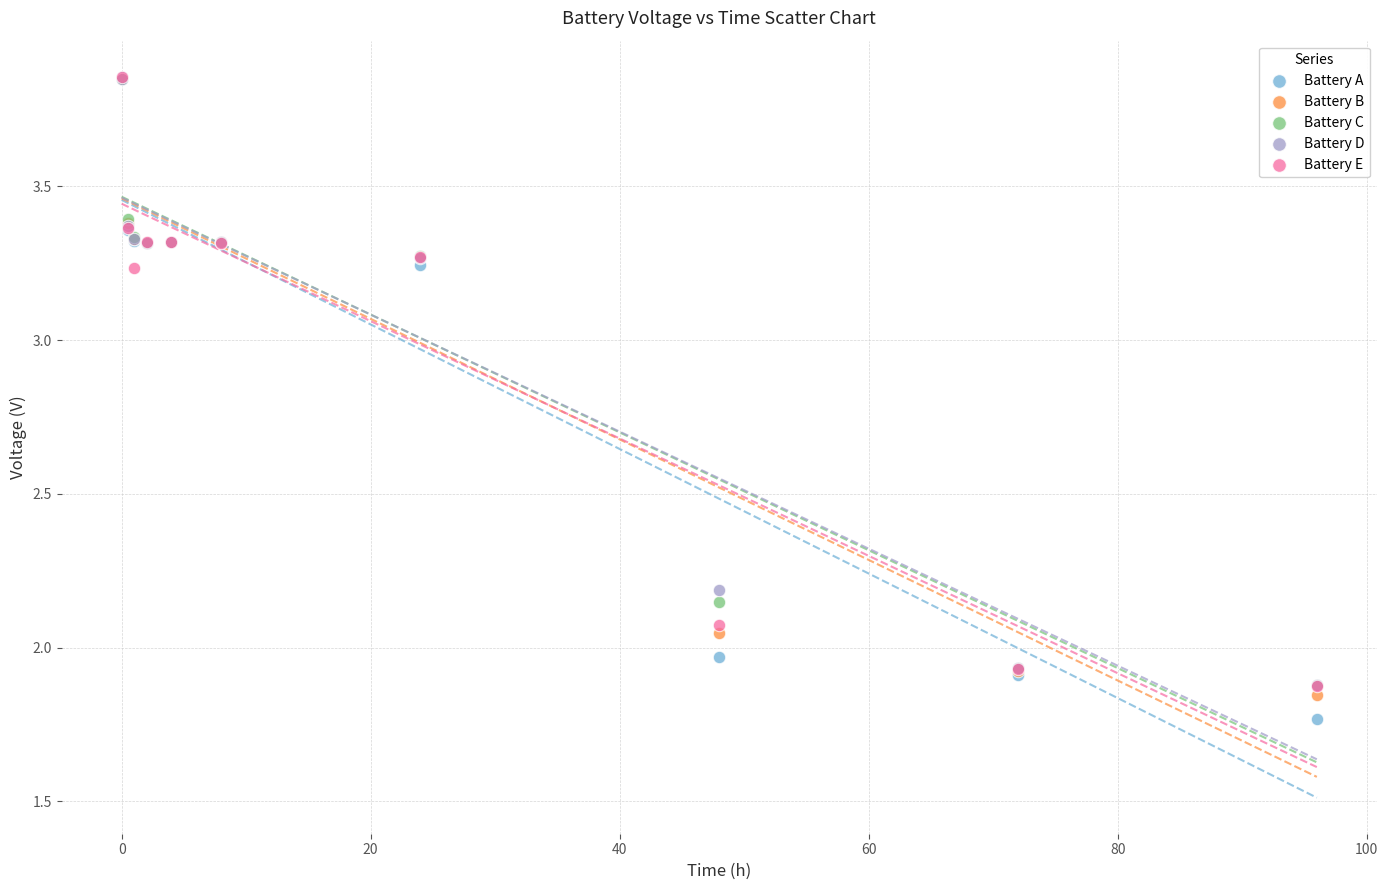

What are all the series names shown in the legend?

Battery A, Battery B, Battery C, Battery D, Battery E